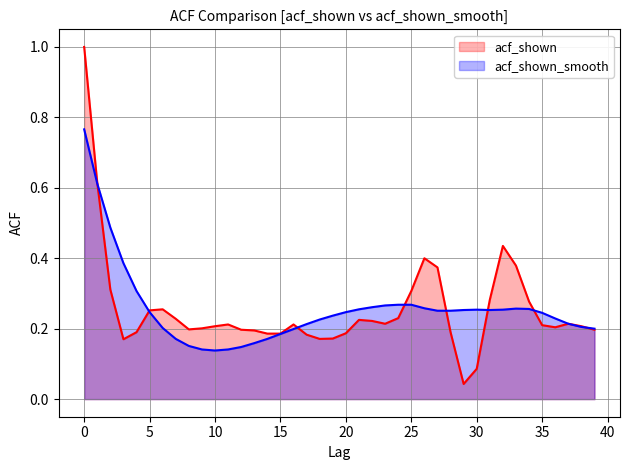

List the series in order of their overall mean, lowest first.

acf_shown, acf_shown_smooth